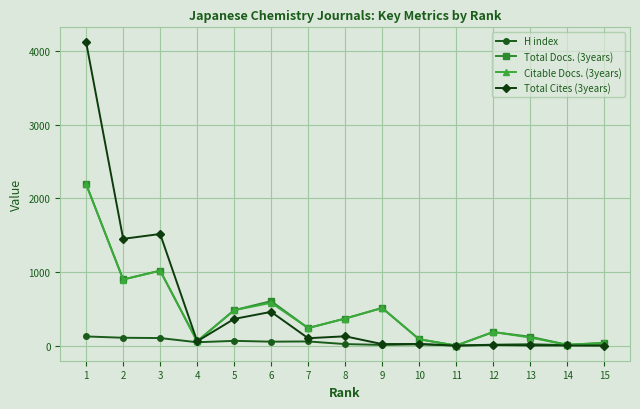

What is the difference between the Total Cites (3years) values at 8 and 14?

125